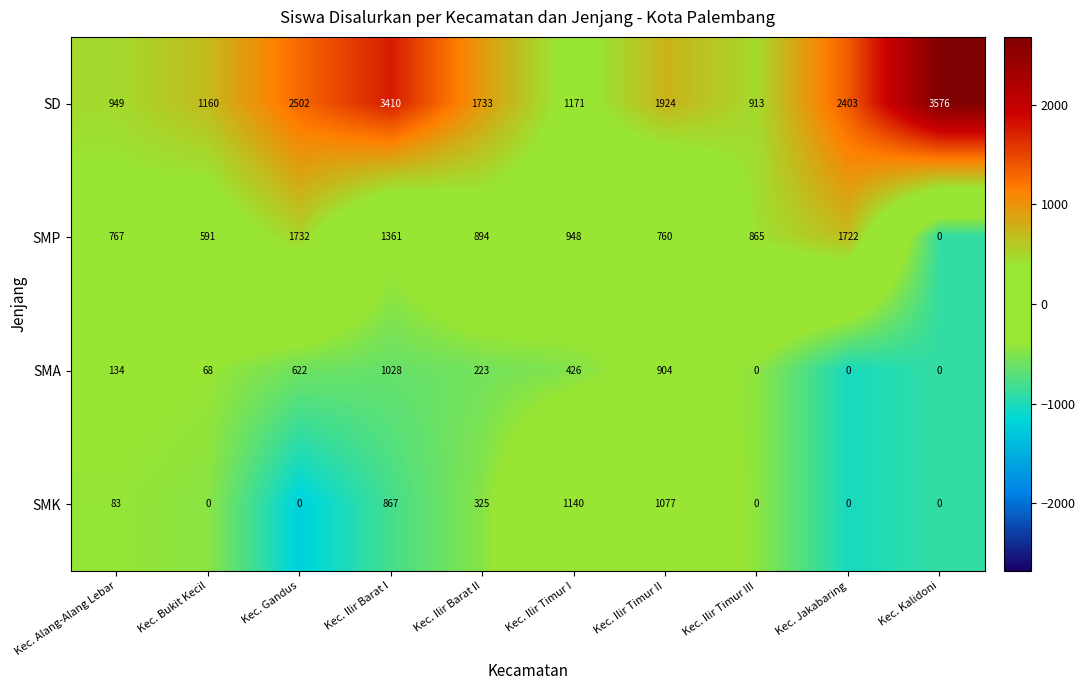

Between Kec. Alang-Alang Lebar and Kec. Gandus, which series saw the biggest shift?

SD